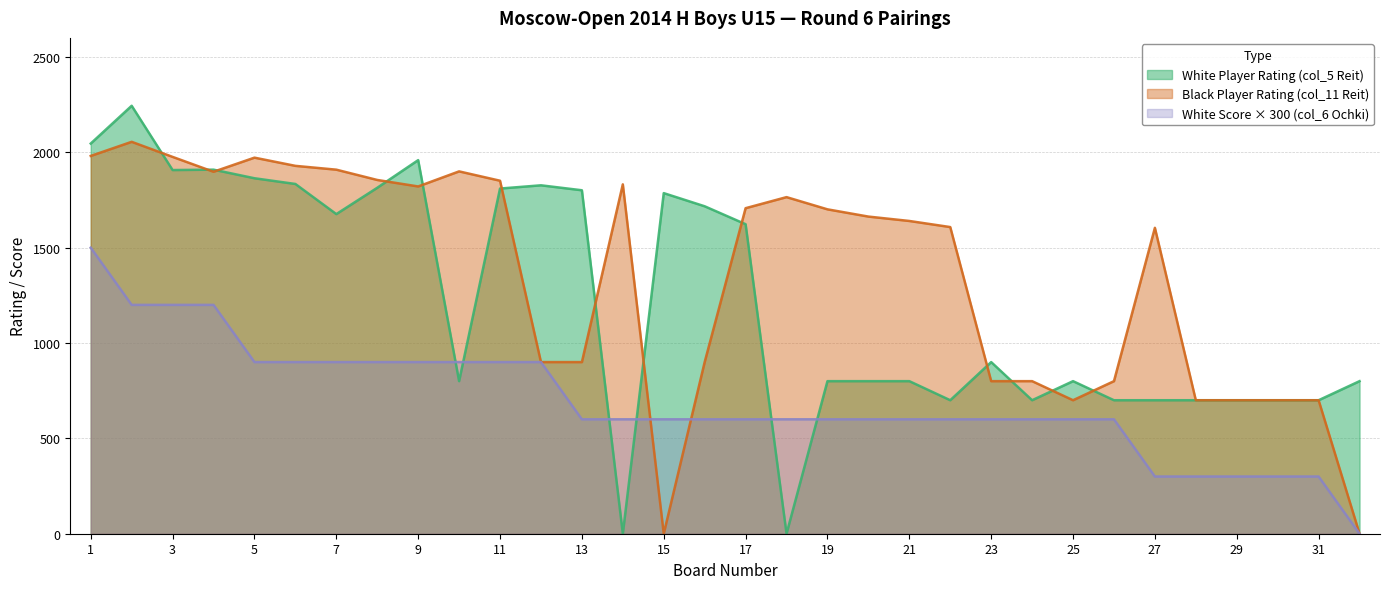

At which category is the sum across all series the highest?

1